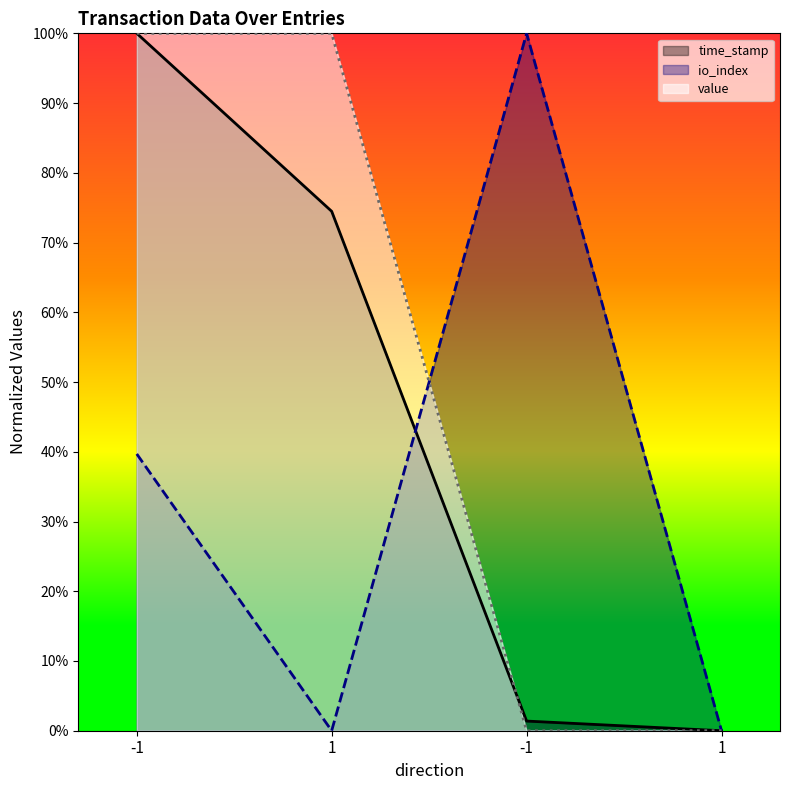

Is it true that io_index equals 39.7 at -1?

True